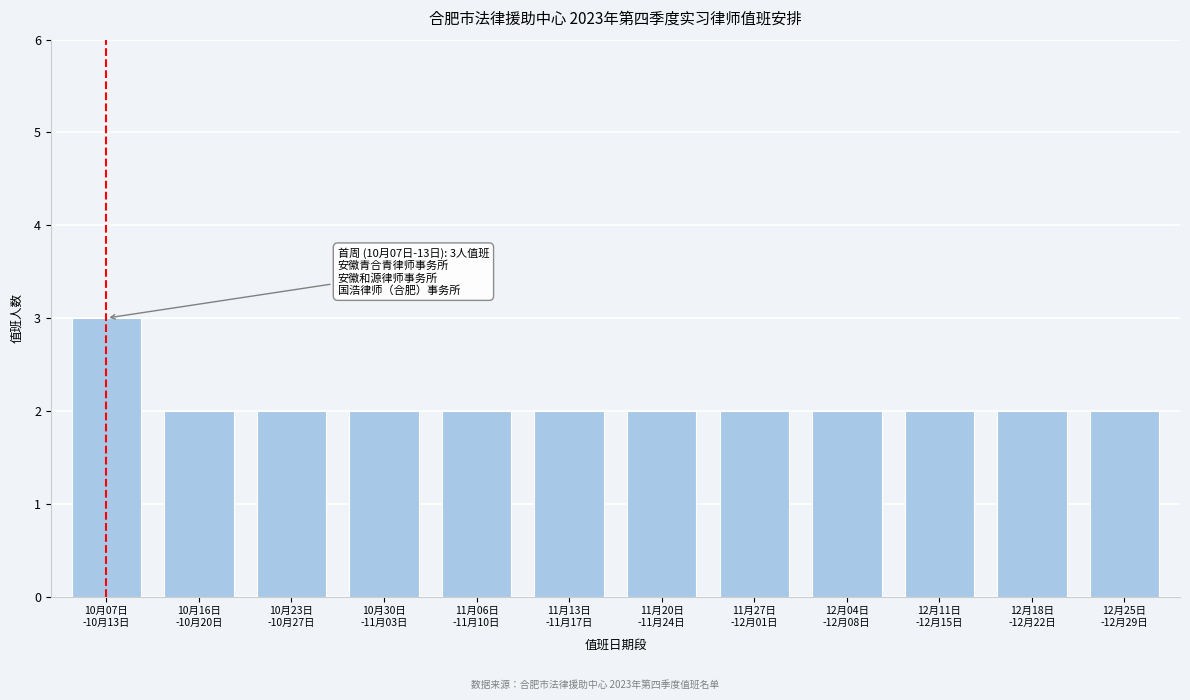

Reading left to right, transcribe all the data shown in this chart.

3	2	2	2	2	2	2	2	2	2	2	2